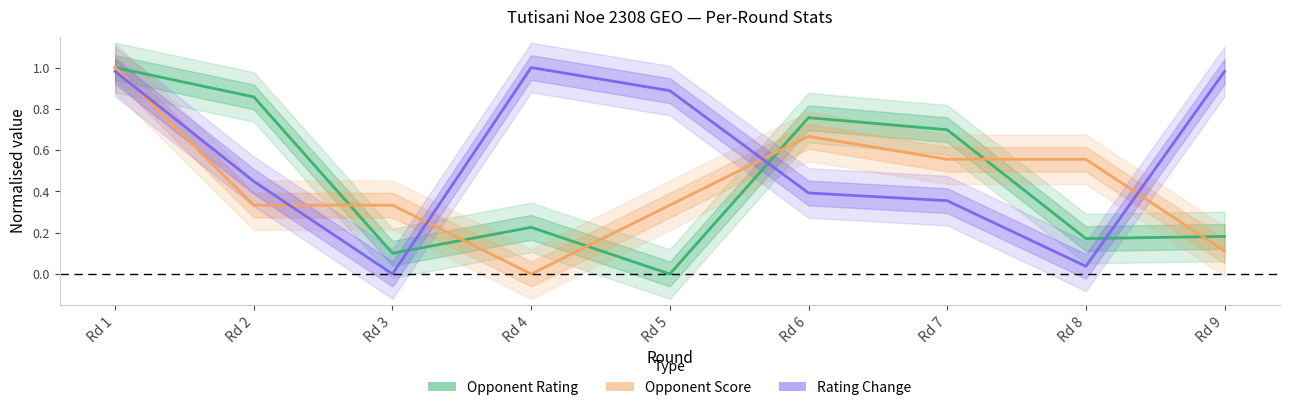

True or false: Opponent Score (norm) has more than 1 points higher than both neighbors.

False